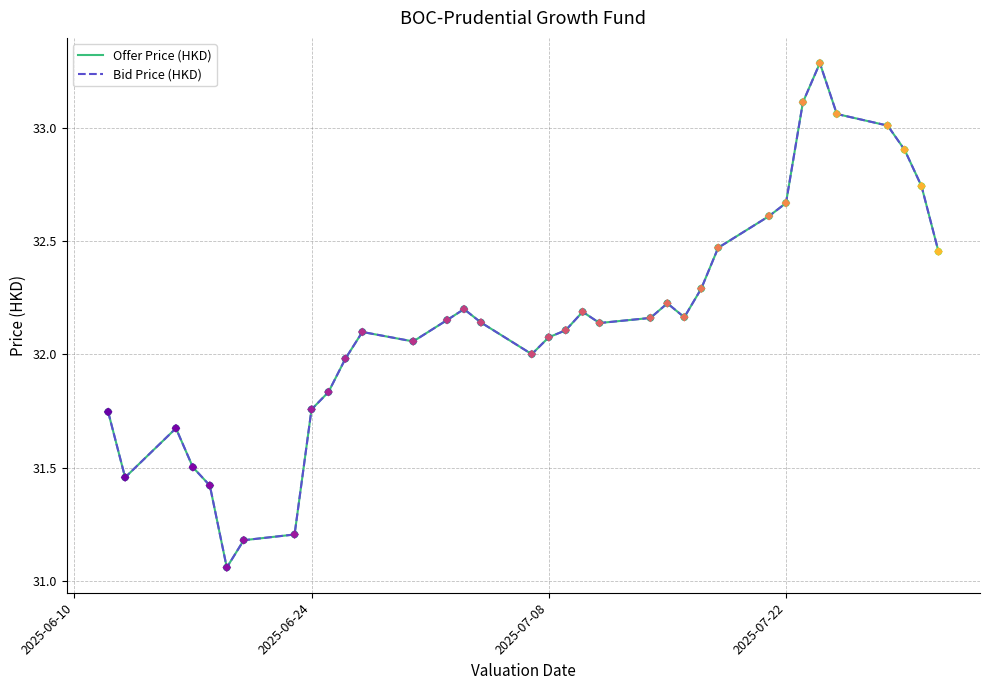

At how many categories does at least one series exceed 31?

35